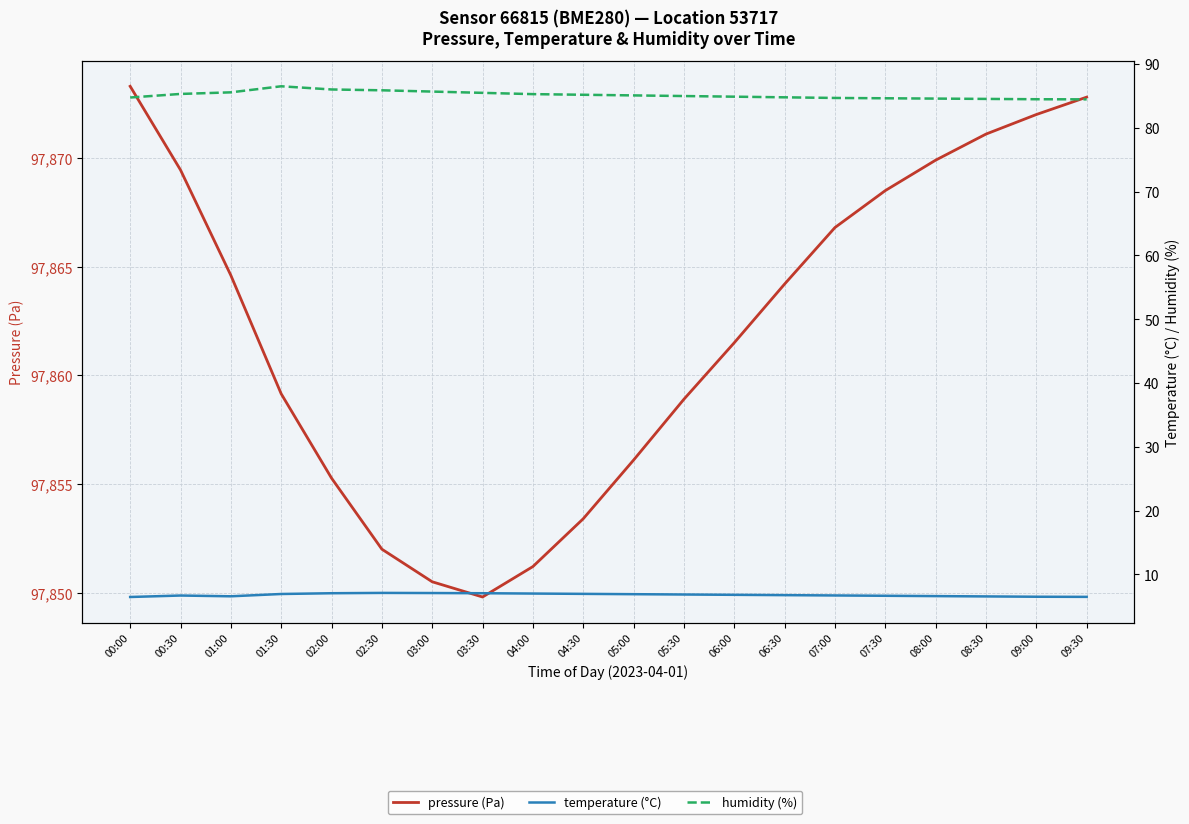

Rank the series at 09:00 from lowest to highest value.

temperature (°C), humidity (%), pressure (Pa)